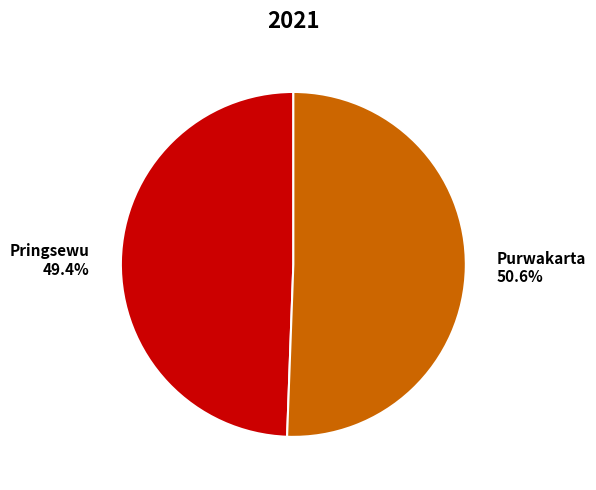

Is it true that Purwakarta is 39% of the pie?

False